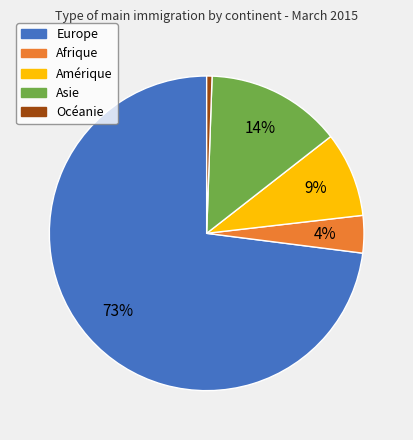

Is Afrique the majority of the pie?

No